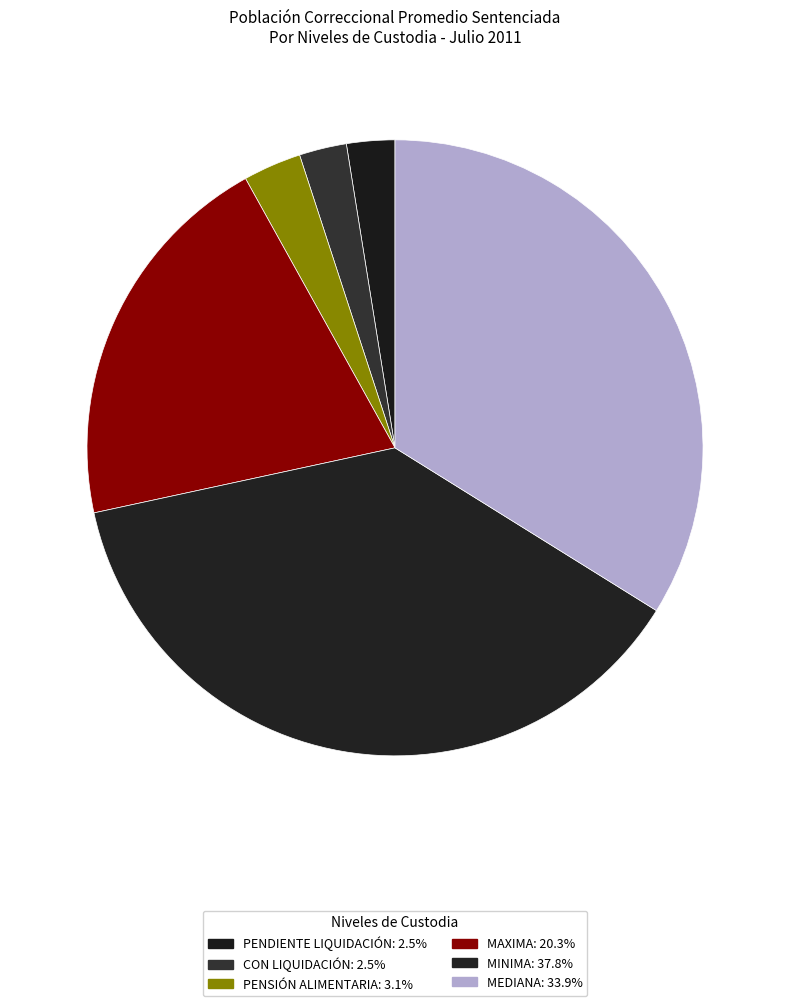

To the nearest percent, what percentage of the pie is CON LIQUIDACIÓN?

2%